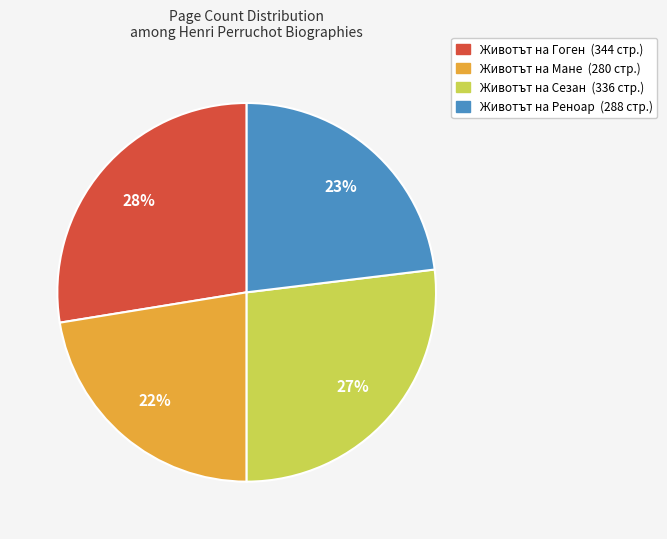

To the nearest percent, what is the average slice percentage?

25%